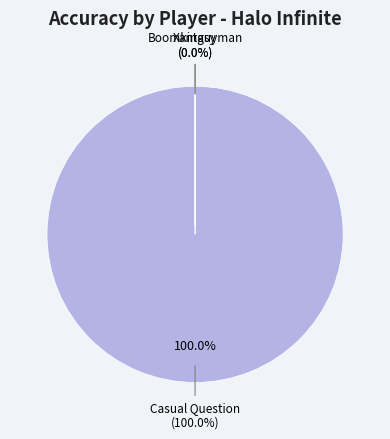

How many slices are in this pie chart?

3